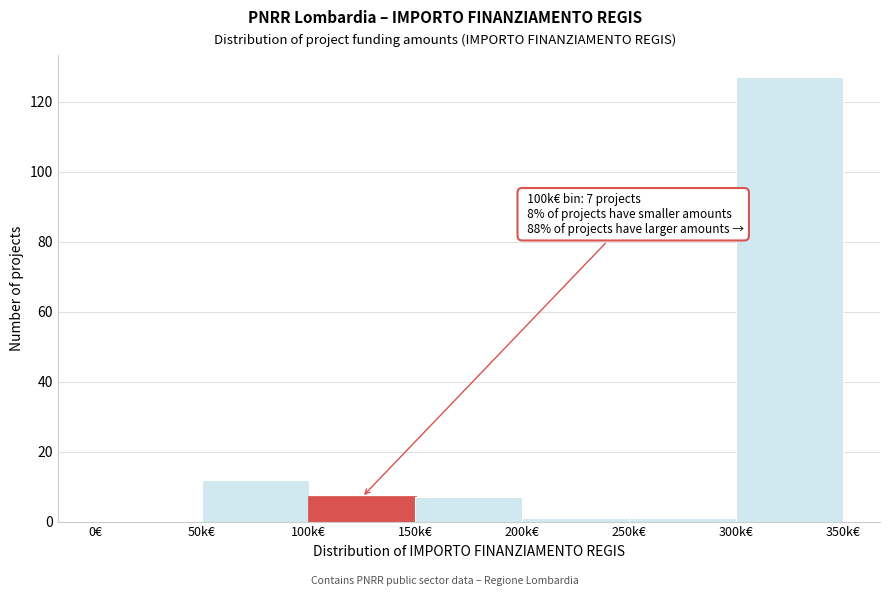

Reading left to right, transcribe all the data shown in this chart.

0€=0	50k€=12	100k€=7	150k€=7	200k€=1	250k€=1	300k€=127